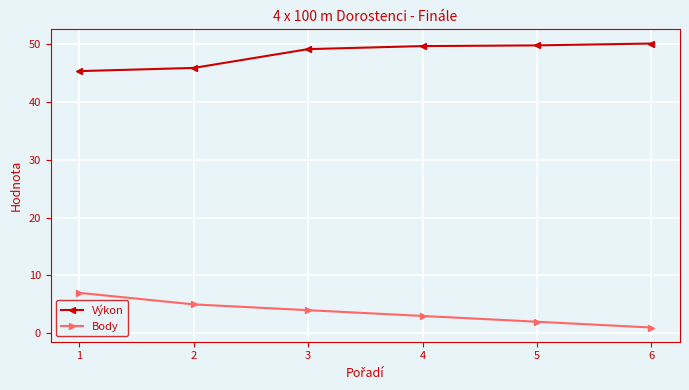

What is the total value across all series at 4?

52.7